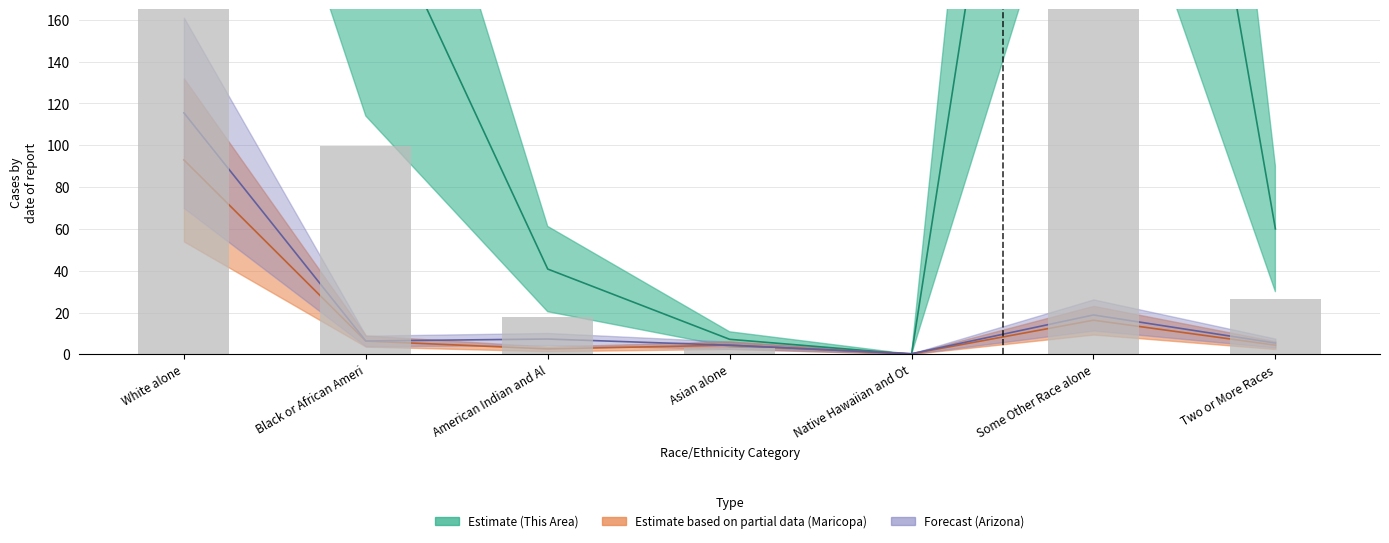

The value at Some Other Race alone is 69.4. True or false?

False